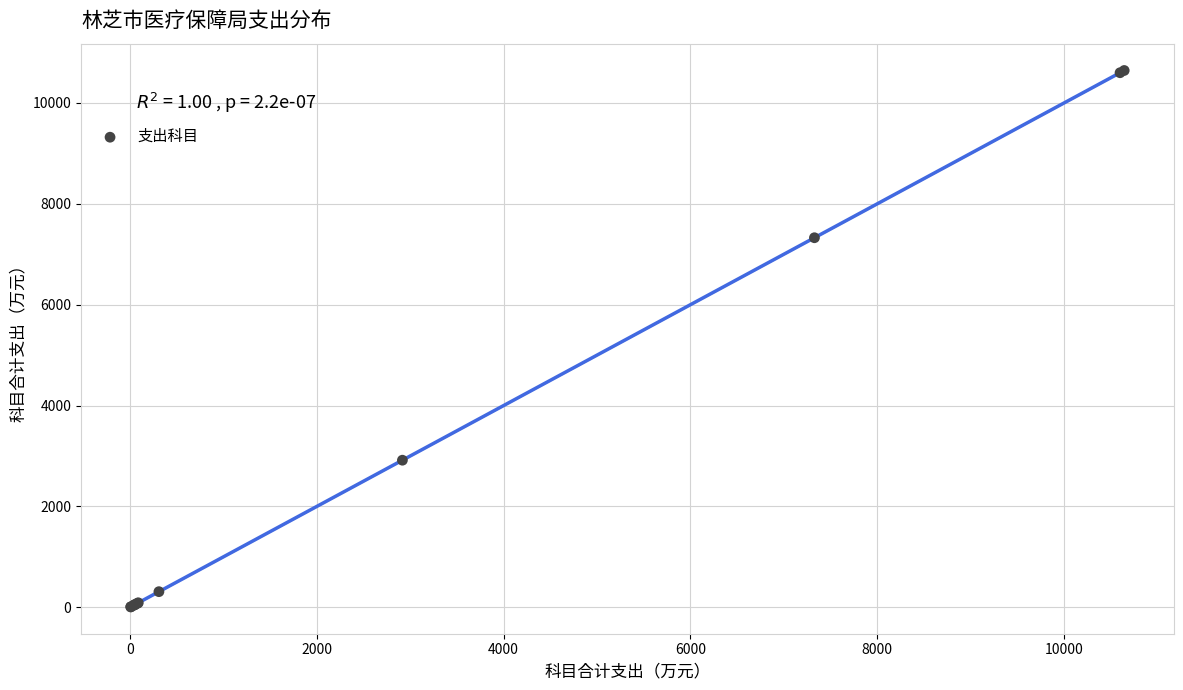

What Y value in the scatter plot is closest to 5325?

7326.6